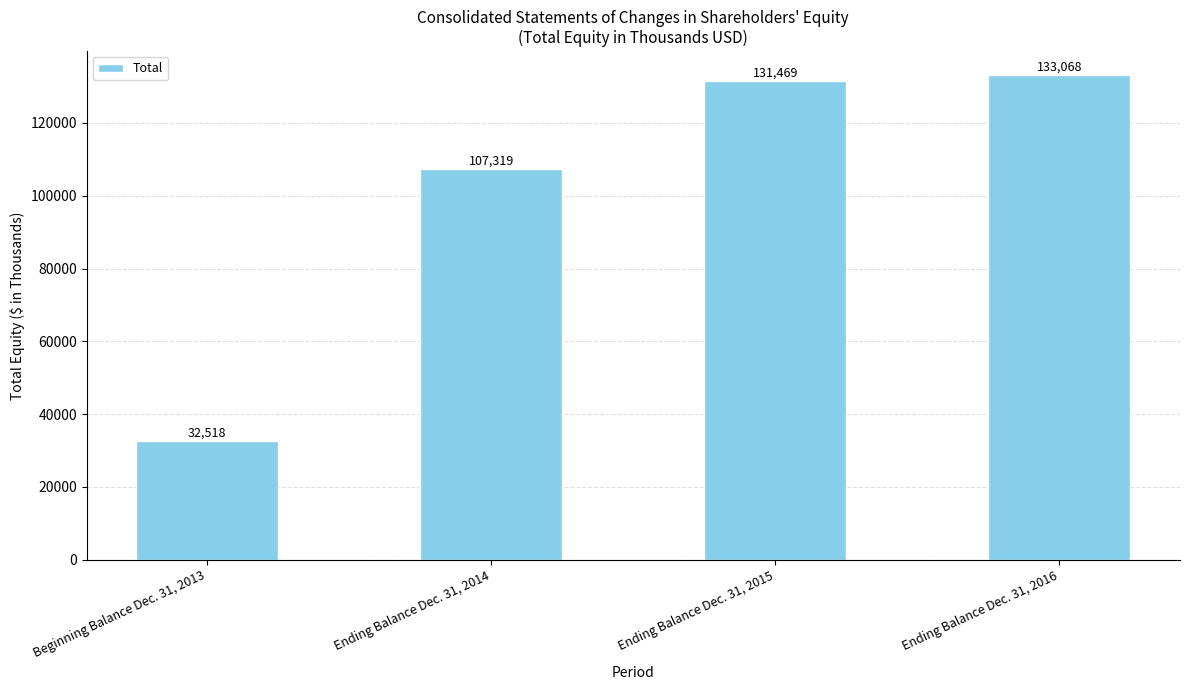

List the labels in order of value, smallest first.

Beginning Balance Dec. 31, 2013, Ending Balance Dec. 31, 2014, Ending Balance Dec. 31, 2015, Ending Balance Dec. 31, 2016